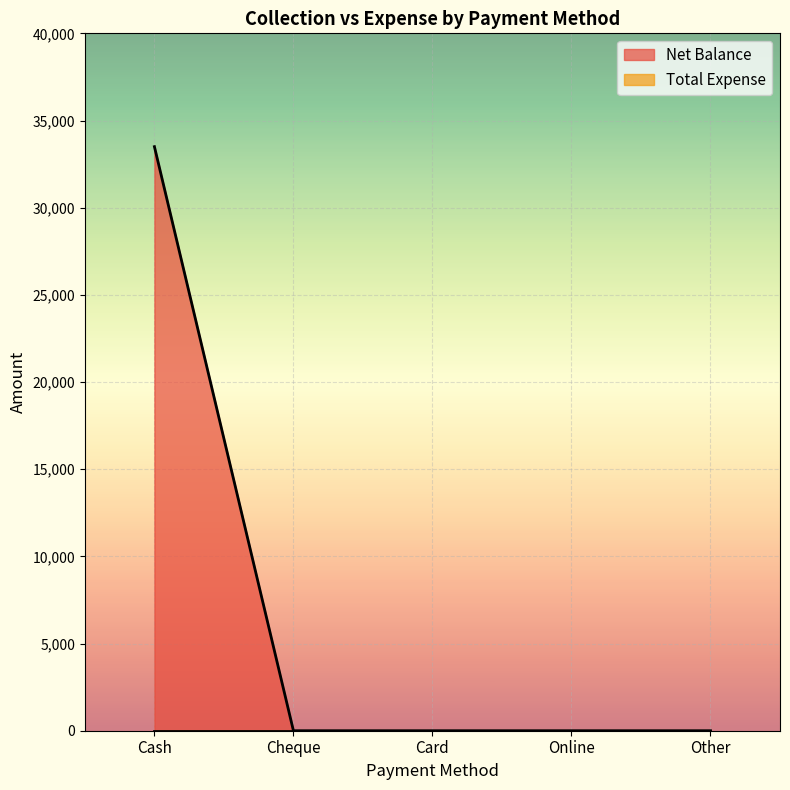

Which label corresponds to the largest value in the chart?

Cash